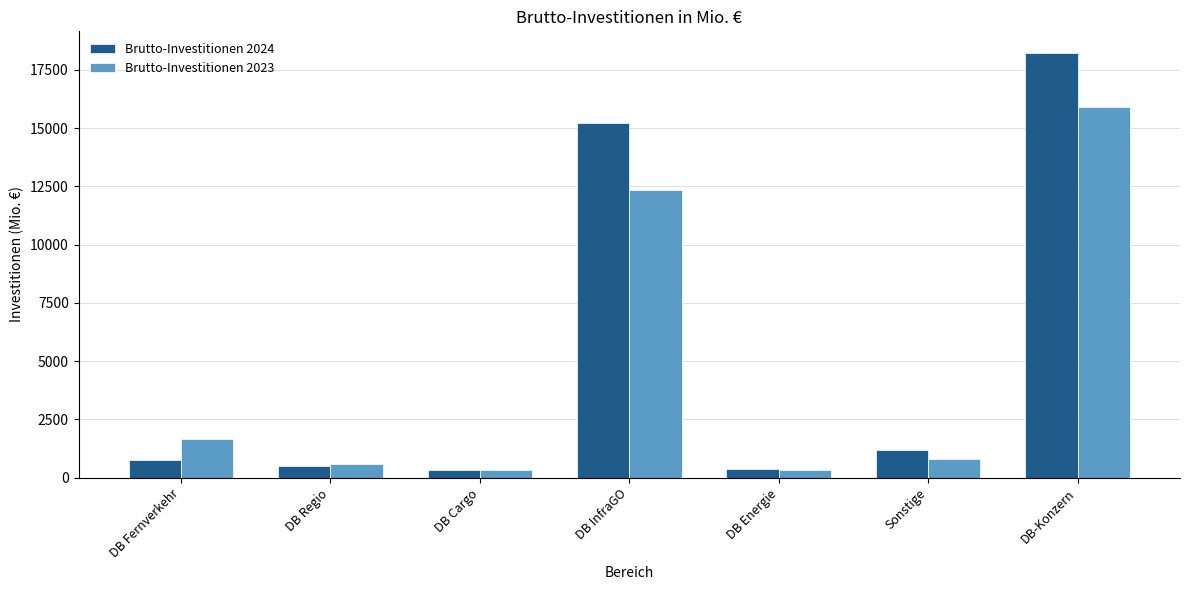

How many groups of bars are there?

7